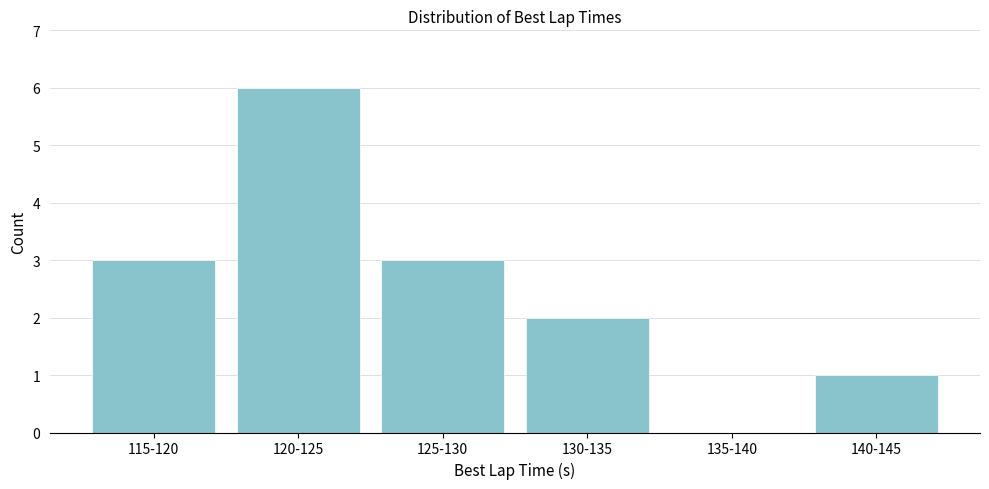

Reading left to right, transcribe all the data shown in this chart.

115-120=3	120-125=6	125-130=3	130-135=2	135-140=0	140-145=1